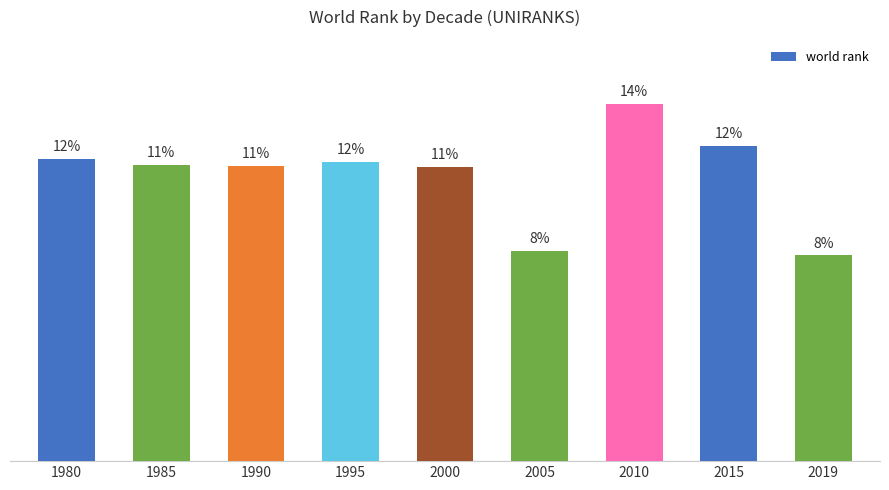

Between 2019 and 2005, which is larger?

2005